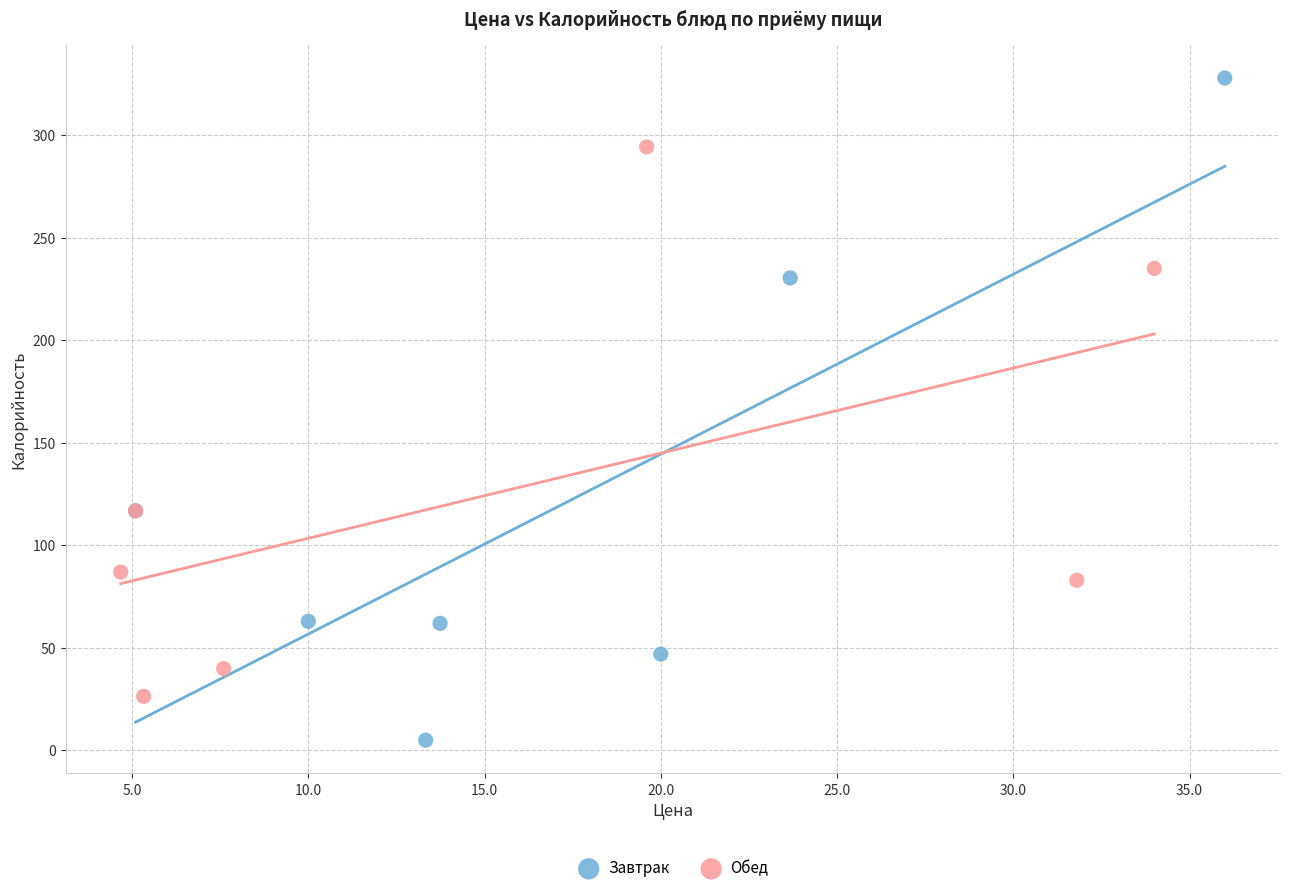

Which series contains the lowest Y value?

Завтрак